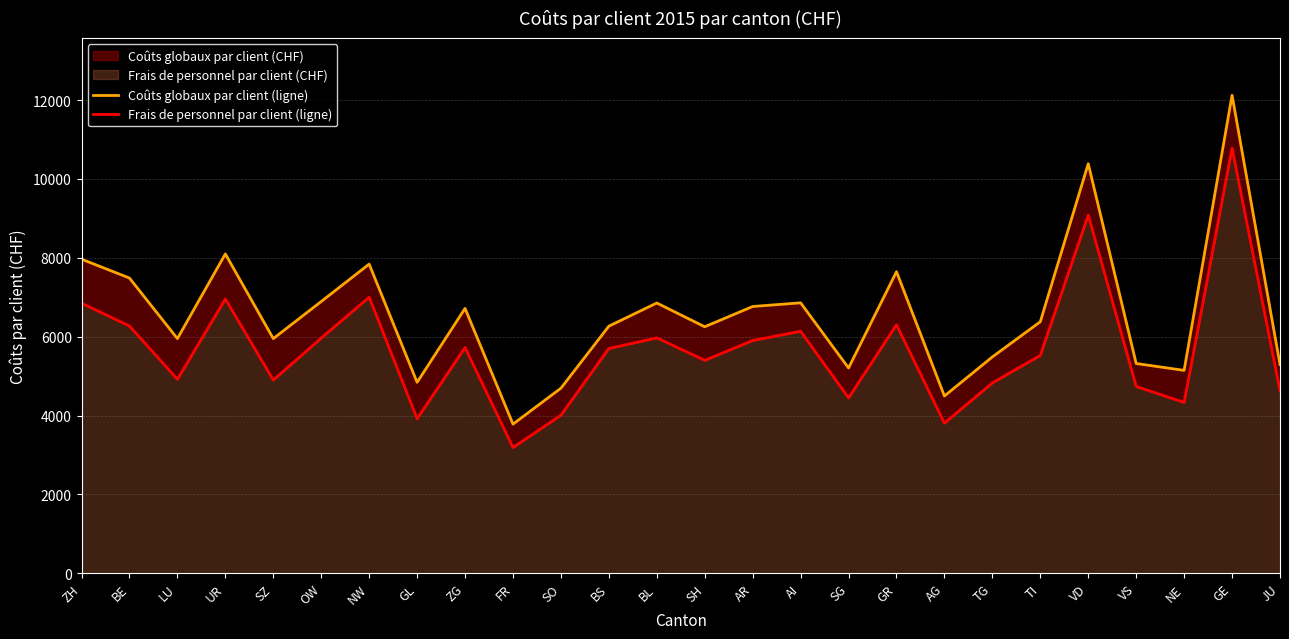

True or false: Frais de personnel par client (ligne) and Coûts globaux par client (ligne) cross at least once.

False